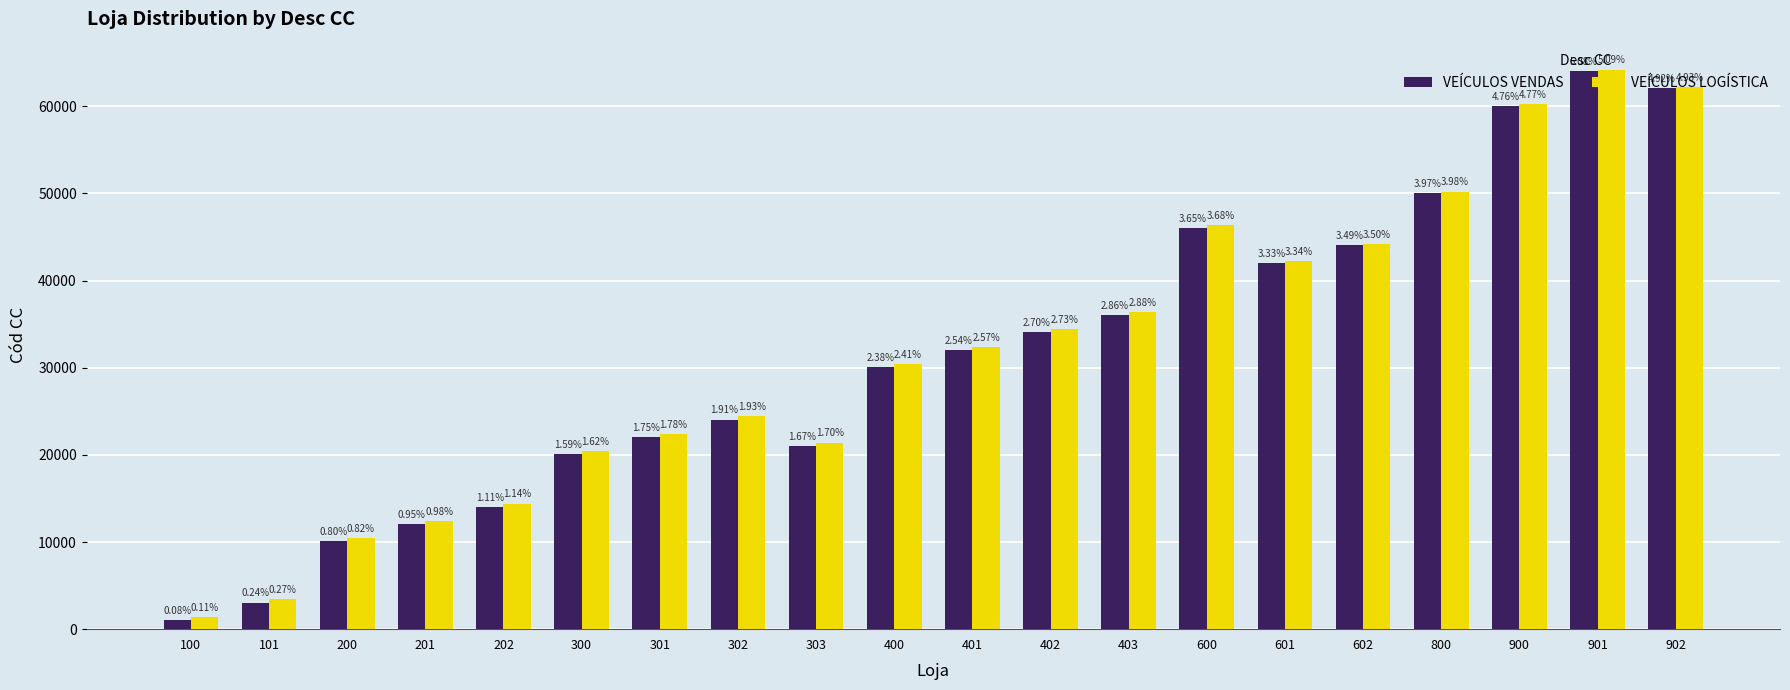

How many groups of bars are there?

20